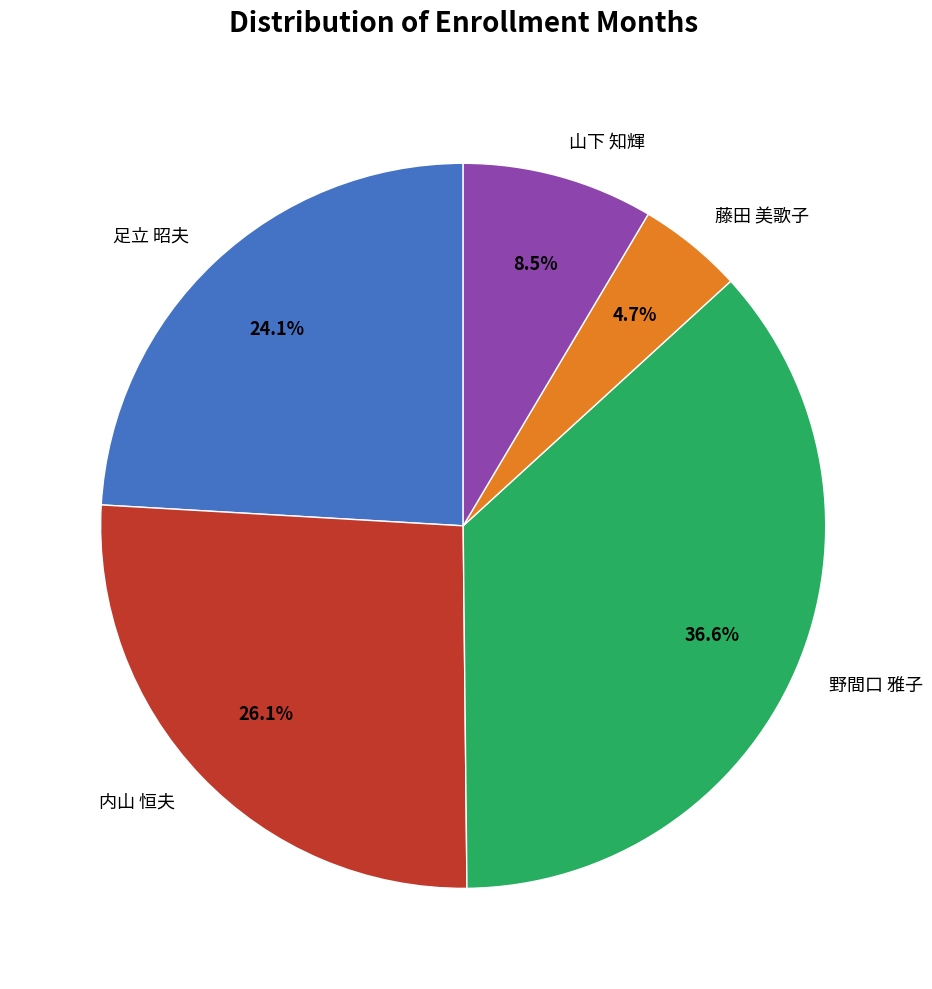

How much of the chart is everything except 山下 知輝?

91.5%